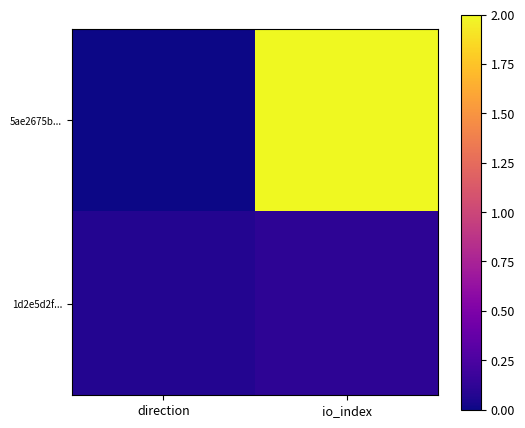

Reading left to right, what are all the values shown in this chart?

5ae2675b...: direction=0.0	io_index=2.0
1d2e5d2f...: direction=0.1	io_index=0.1